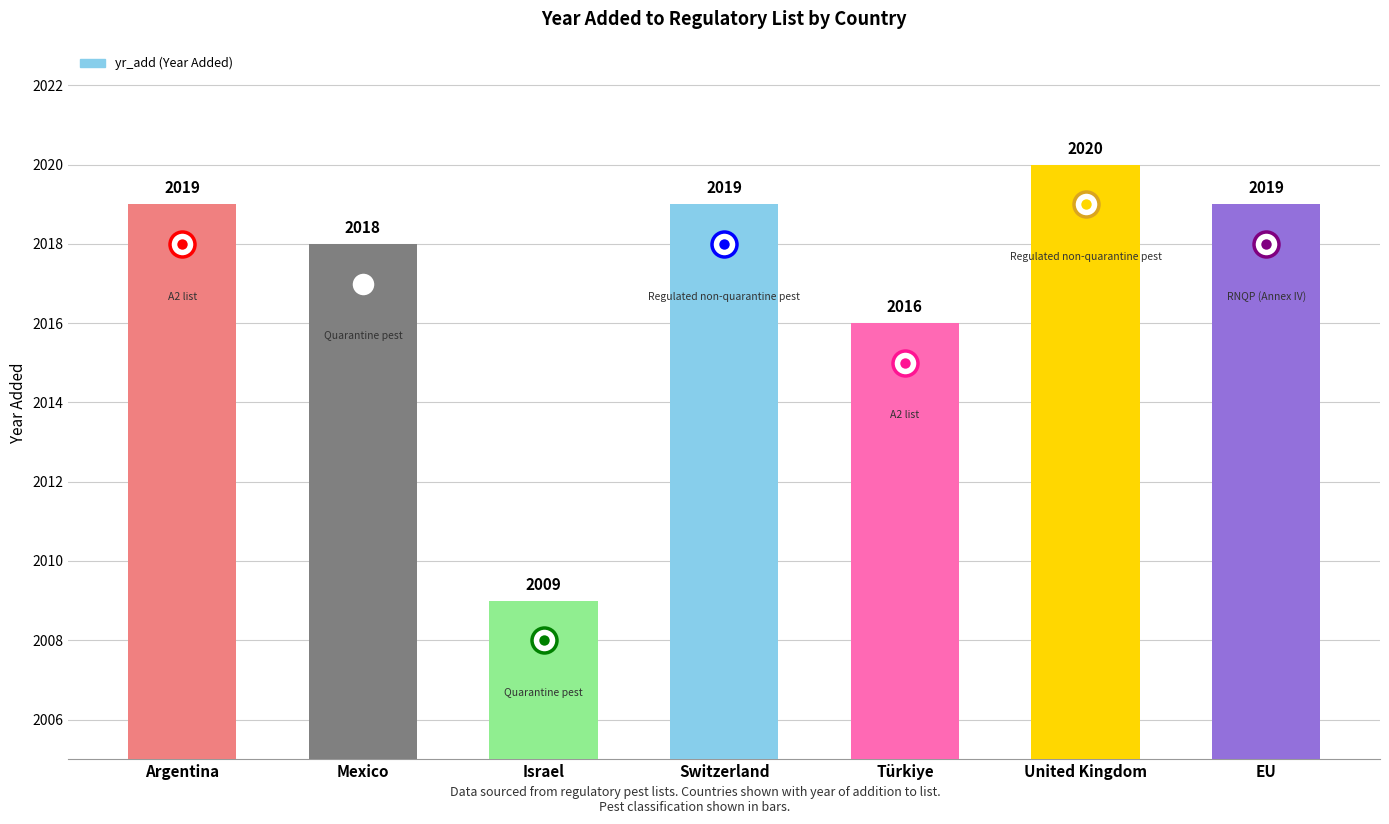

What is the difference between the values at Israel and Switzerland?

10